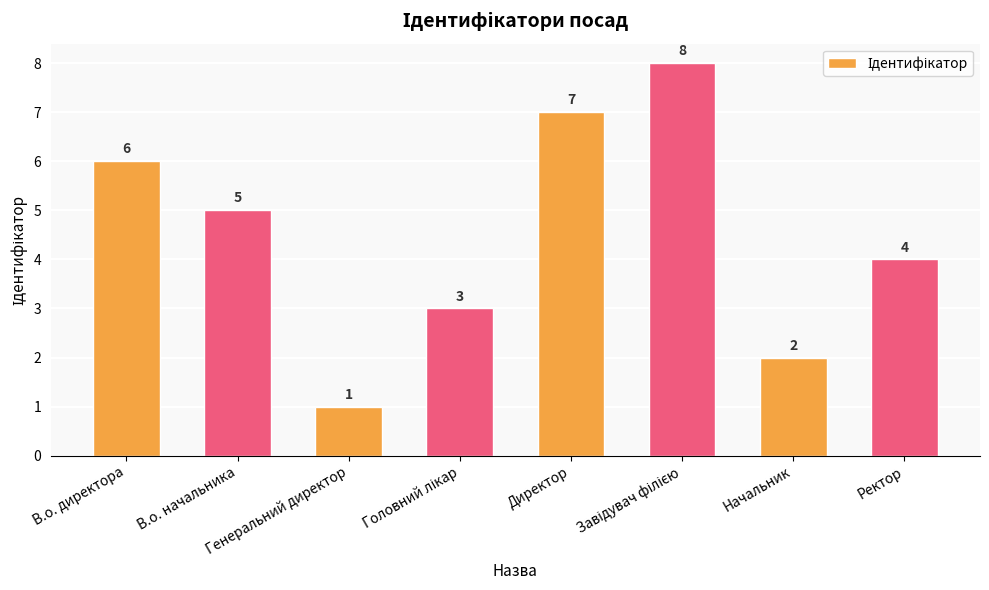

How many values are between 3 and 7?

5